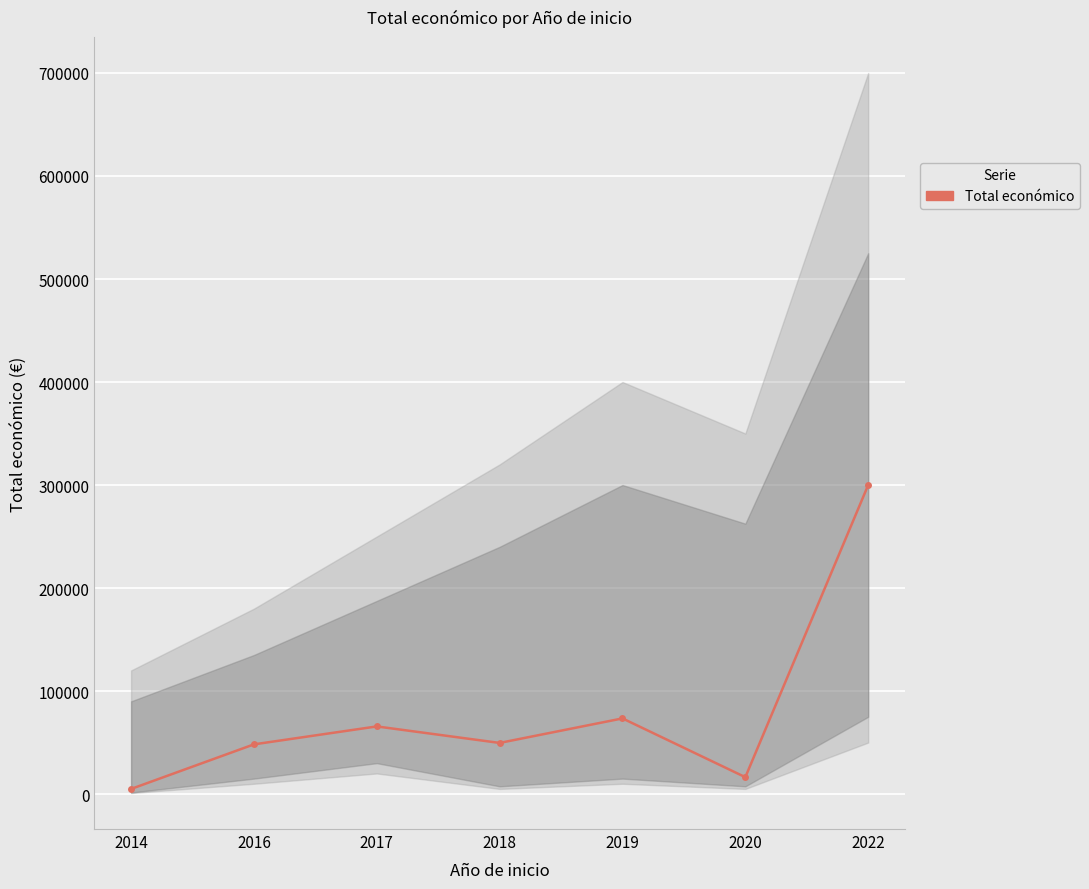

Is it true that the value at 2014 is 2285?

False